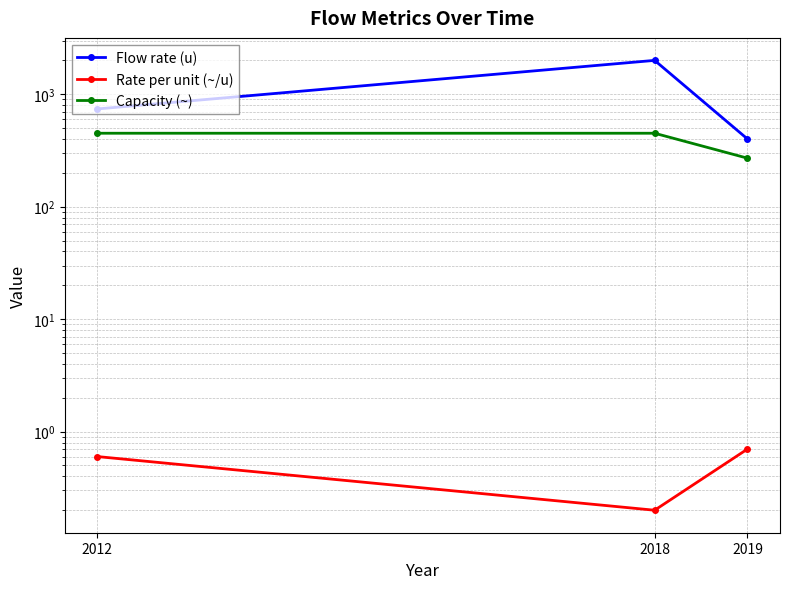

At how many categories does at least one series exceed 871?

1